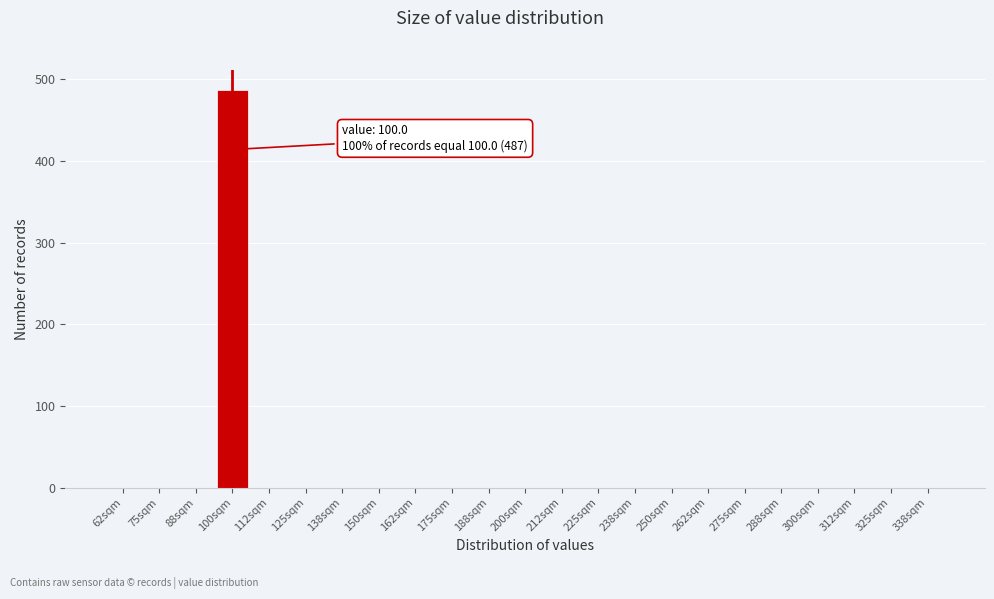

Reading right to left, extract all data points from this chart.

338sqm=0	325sqm=0	312sqm=0	300sqm=0	288sqm=0	275sqm=0	262sqm=0	250sqm=0	238sqm=0	225sqm=0	212sqm=0	200sqm=0	188sqm=0	175sqm=0	162sqm=0	150sqm=0	138sqm=0	125sqm=0	112sqm=0	100sqm=487	88sqm=0	75sqm=0	62sqm=0